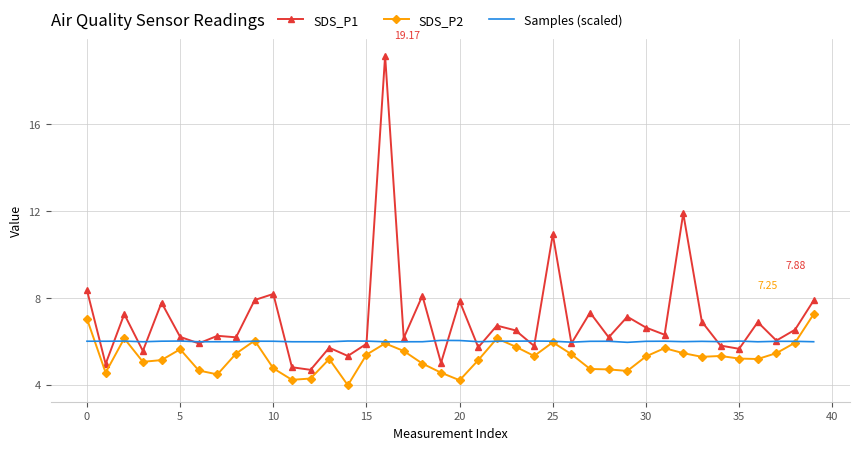

List the series in order of their peak value, highest first.

SDS_P1, SDS_P2, Samples (scaled)